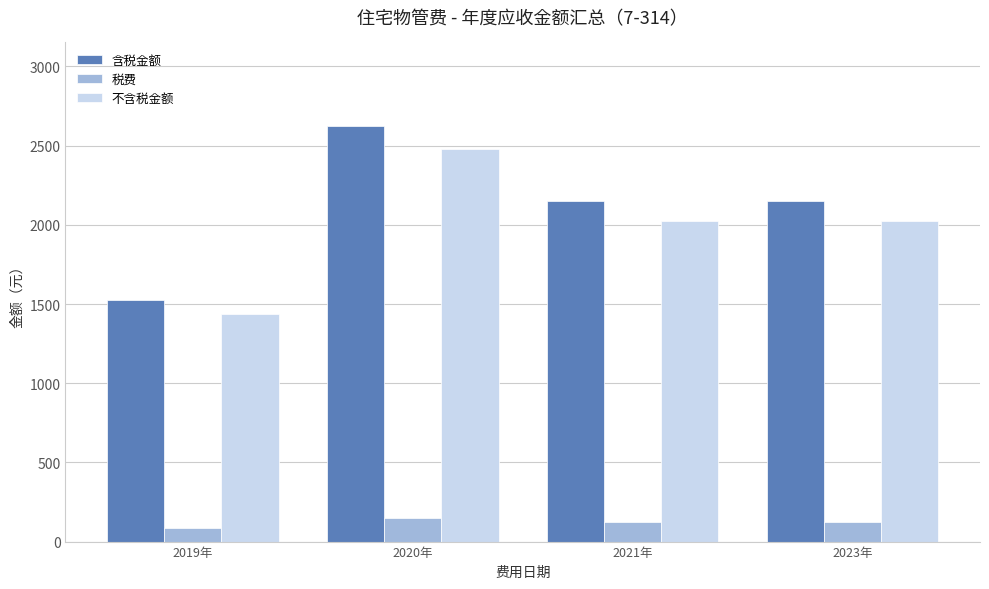

What position from the right is 2020年?

3